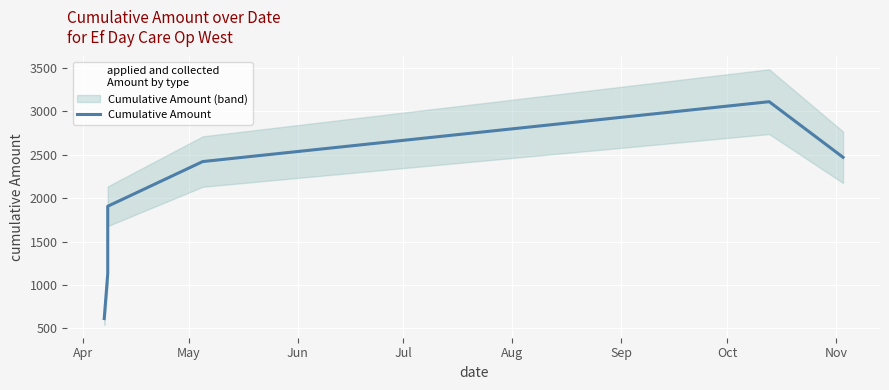

Is this an area chart (filled region under the line)?

No